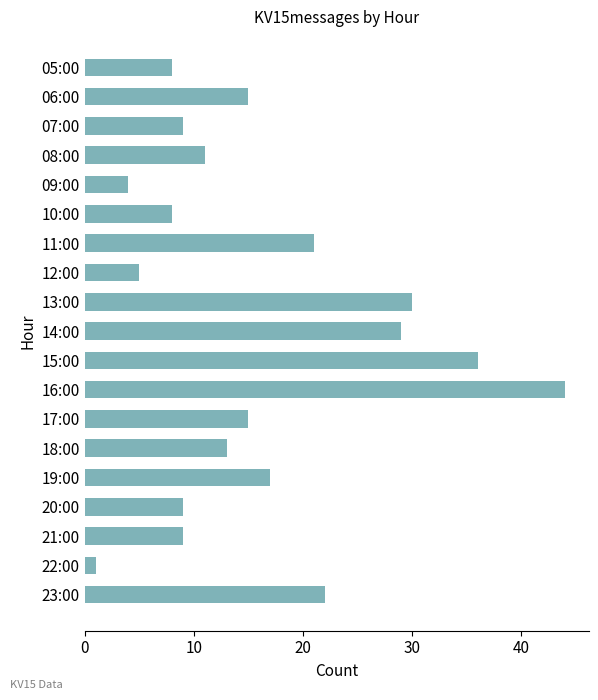

What is the smallest value displayed?

1